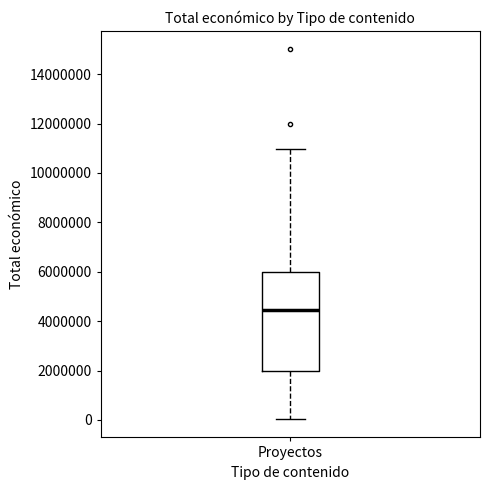

Transcribe this box plot: give where the median line is, the range the box spans, and where the two whiskers end, as read against the y-axis. The values are not printed on the chart, so give them approximately, as read against the axis.

median 4400000, box 2000000 to 6000000, whiskers 0 to 11000000